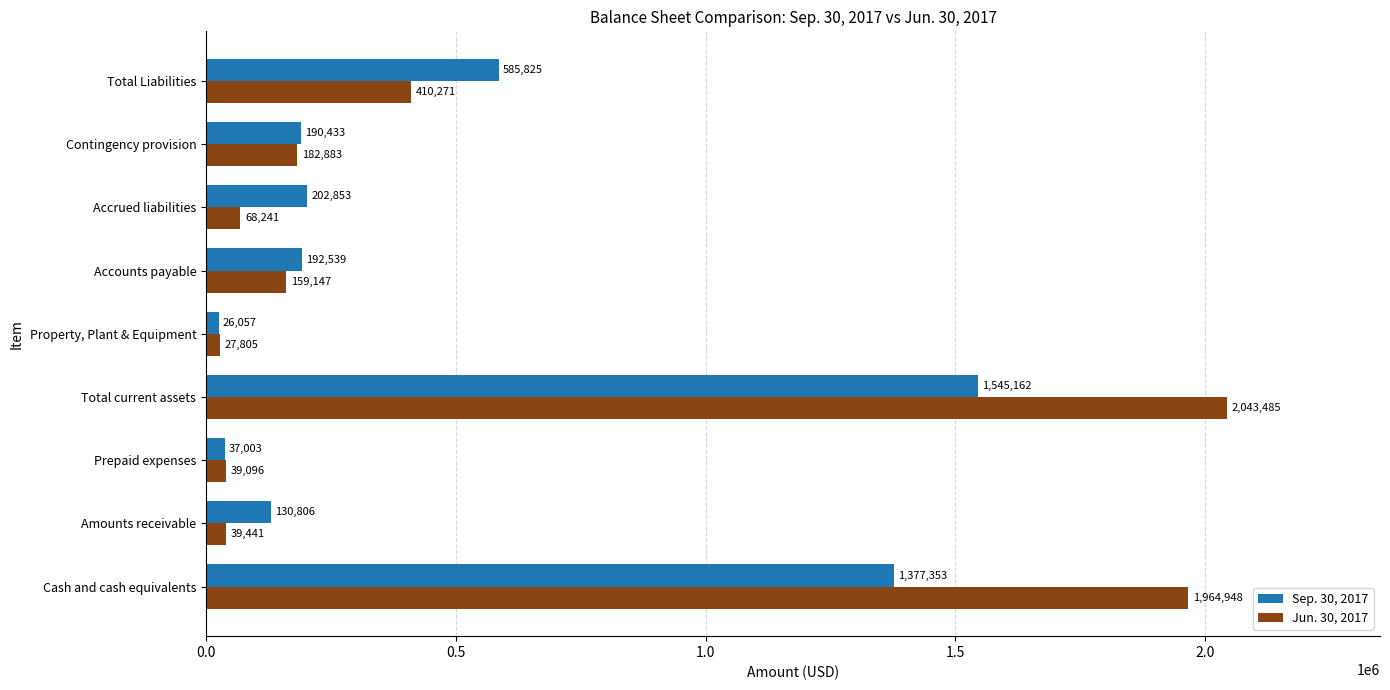

At which label is Jun. 30, 2017 closest to 1035645?

Total Liabilities